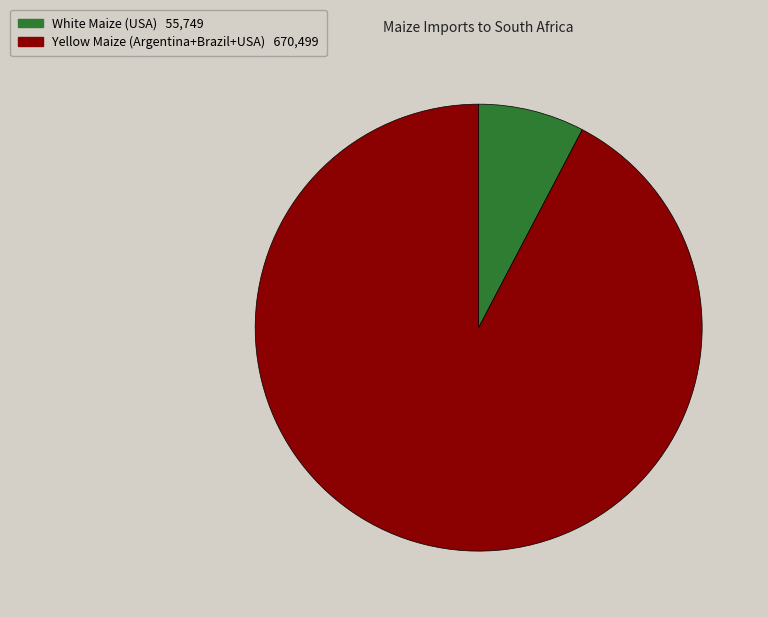

Does White Maize (USA) represent more than half of the total?

No